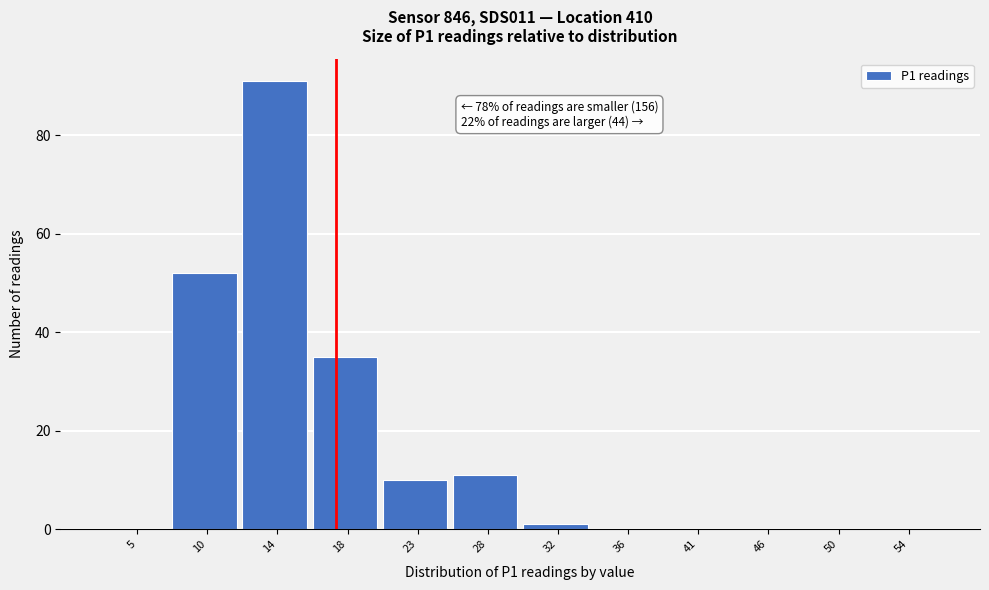

Reading left to right, transcribe all the data shown in this chart.

5=0	10=52	14=91	18=35	23=10	28=11	32=1	36=0	41=0	46=0	50=0	54=0